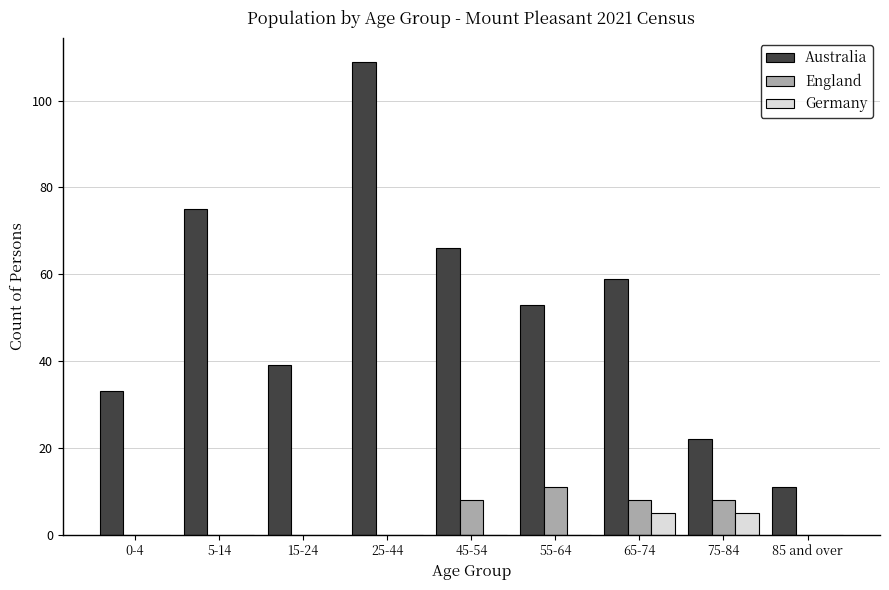

Reading left to right, list all the values displayed in this chart.

Australia: 0-4=33	5-14=75	15-24=39	25-44=109	45-54=66	55-64=53	65-74=59	75-84=22	85 and over=11
England: 0-4=0	5-14=0	15-24=0	25-44=0	45-54=8	55-64=11	65-74=8	75-84=8	85 and over=0
Germany: 0-4=0	5-14=0	15-24=0	25-44=0	45-54=0	55-64=0	65-74=5	75-84=5	85 and over=0